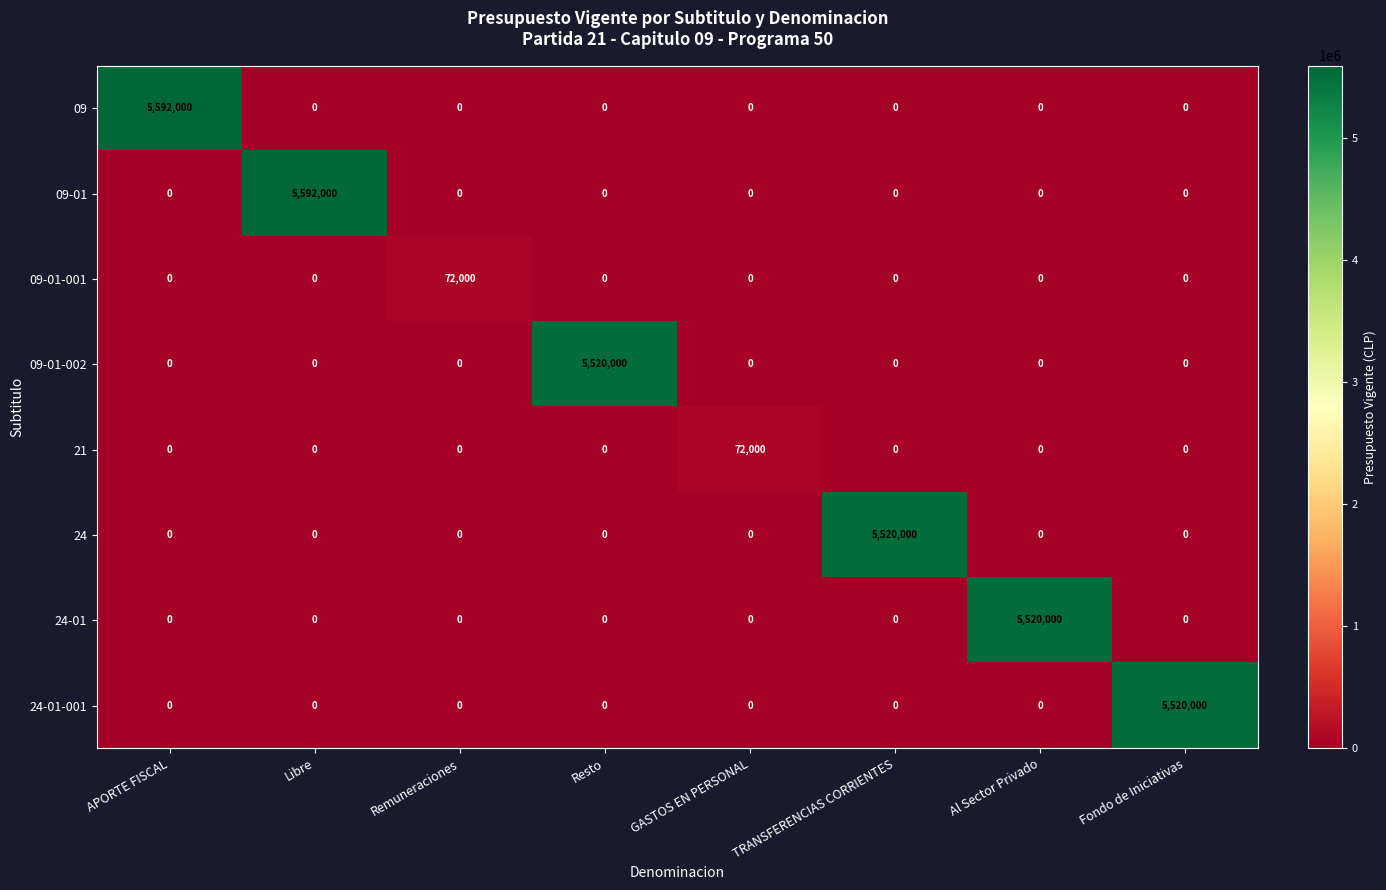

What is the greatest value displayed?

5592000